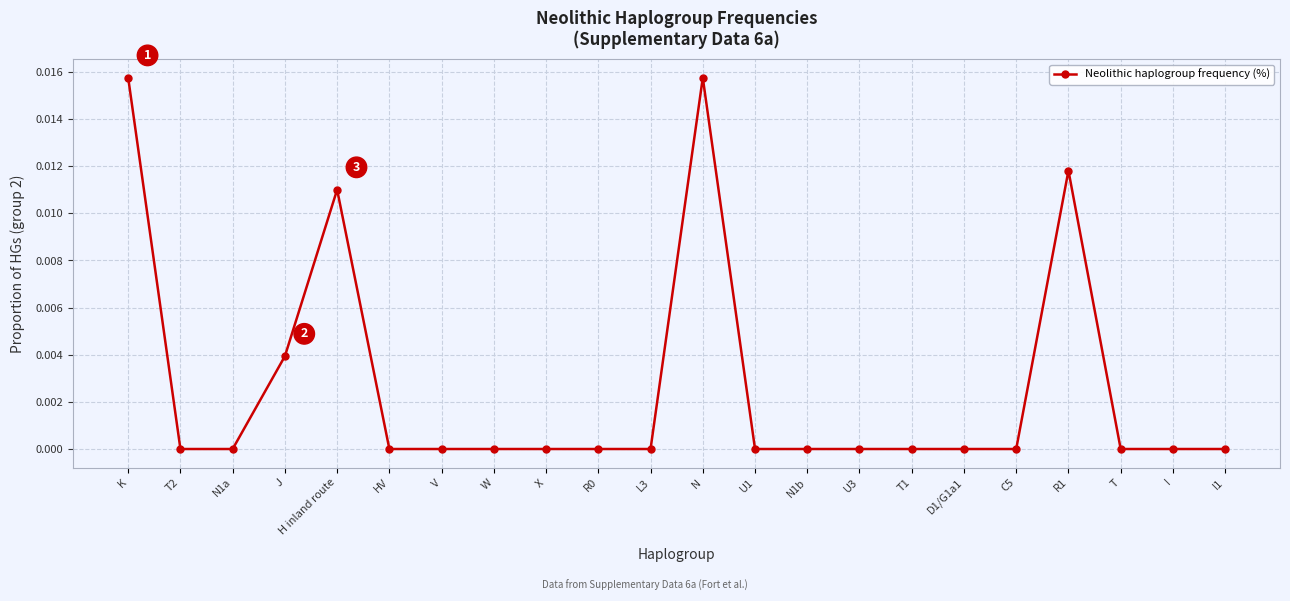

Which has a higher value, X or R1?

R1